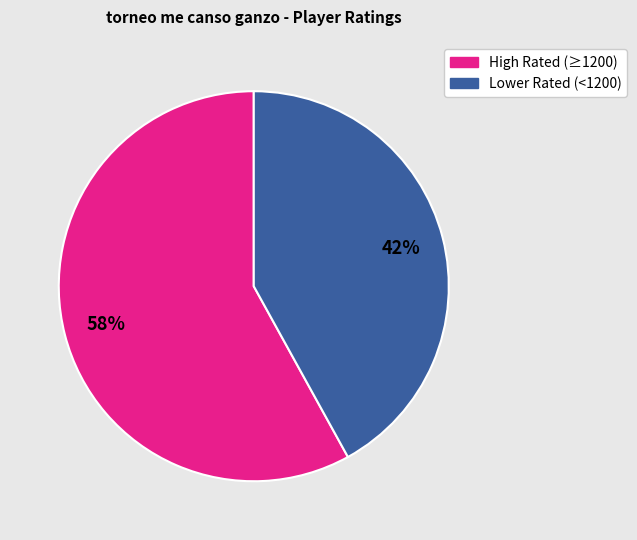

To the nearest percent, what is the difference between the largest and smallest slice percentages?

16%